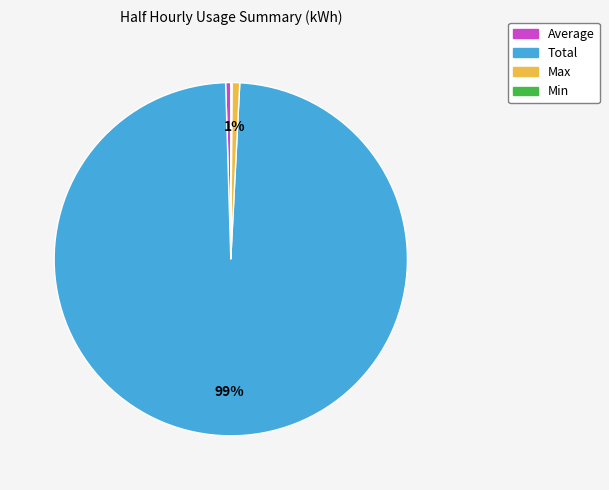

To the nearest percent, what is the average slice percentage?

25%